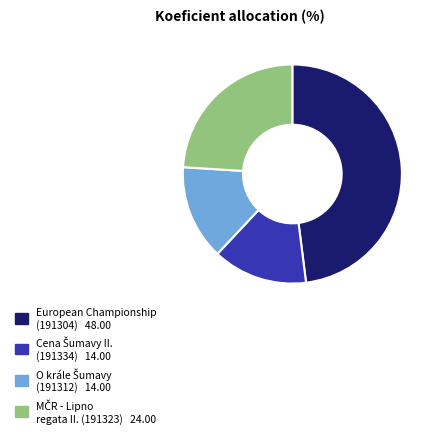

How many segments does this pie chart have?

4